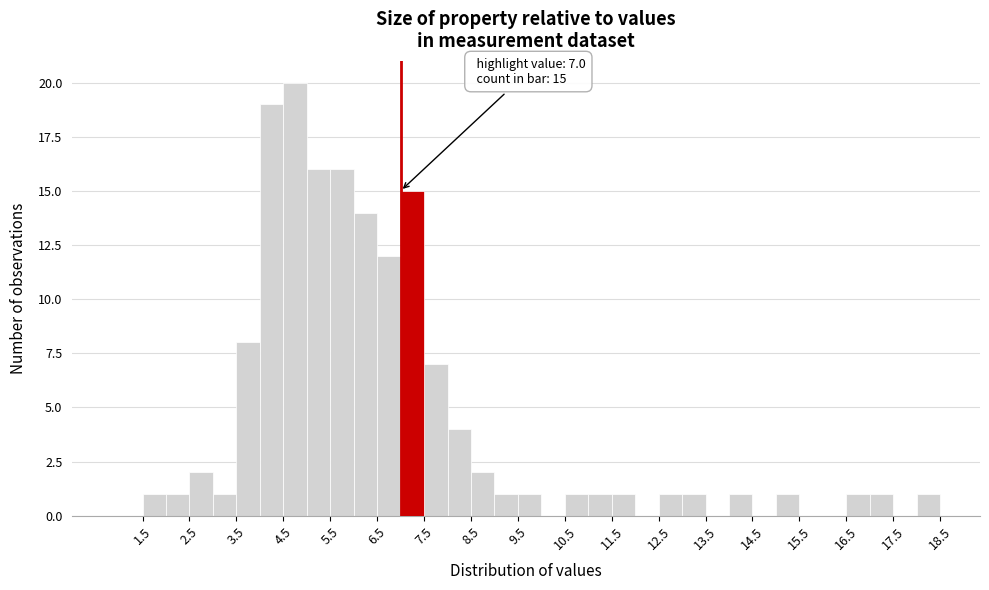

Which range on the x-axis has the tallest bar?

4.5 to 5.0